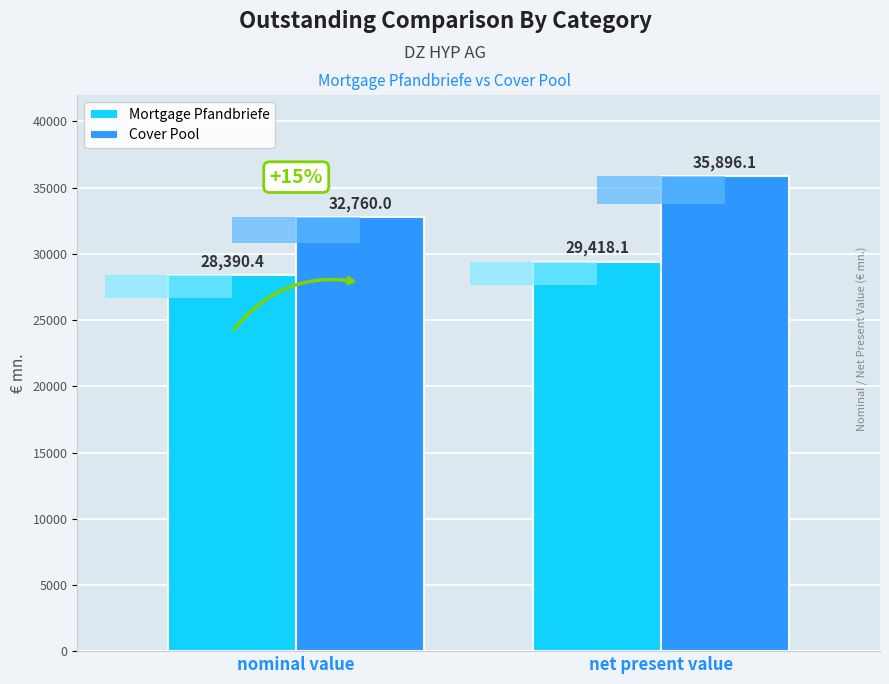

What is the total value across all series at net present value?

65314.2